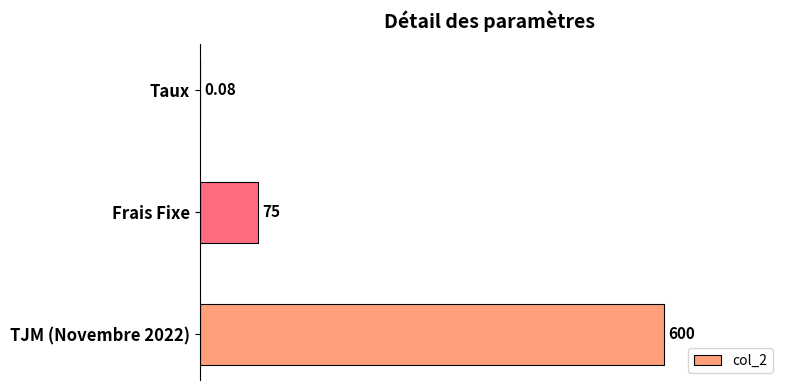

Which label corresponds to the largest value in the chart?

TJM (Novembre 2022)